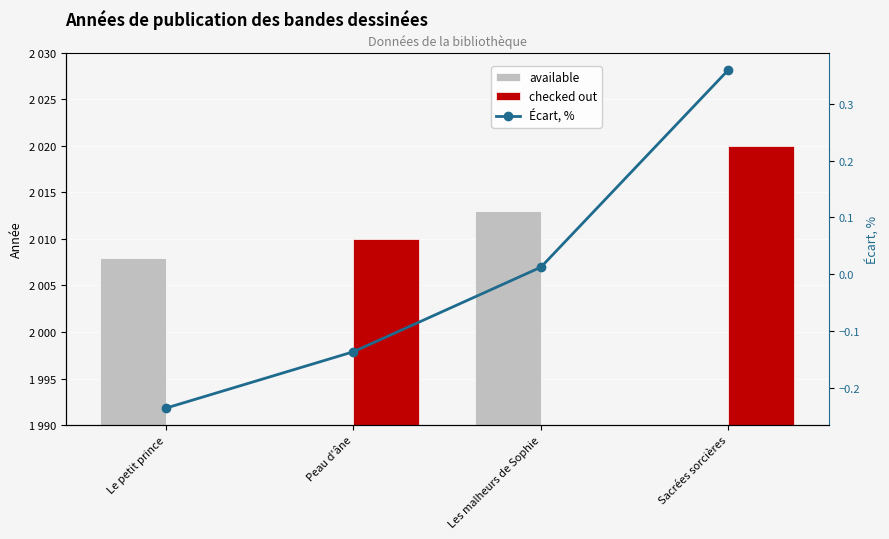

What position from the left is Peau d'âne?

2